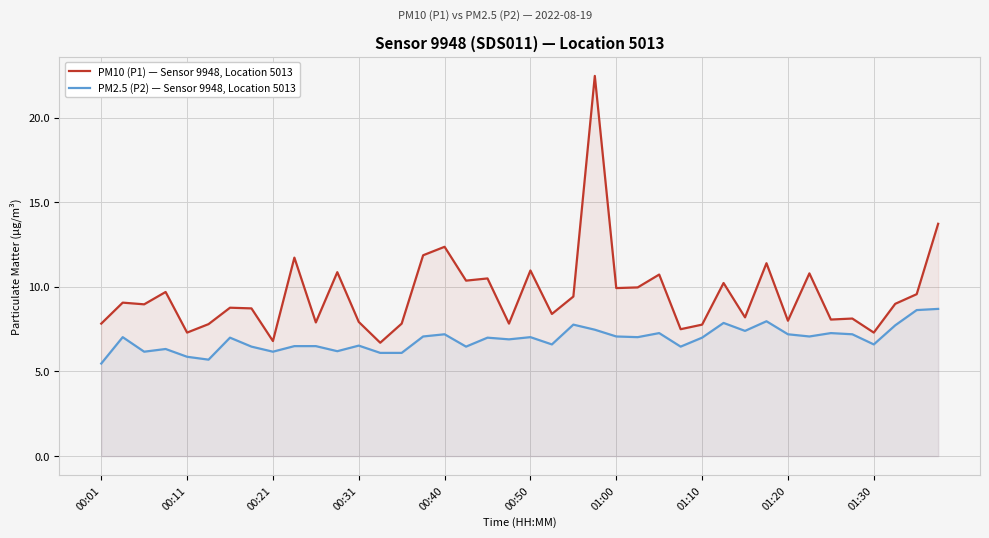

What is the maximum value for PM2.5 (P2) — Sensor 9948, Location 5013?

8.7